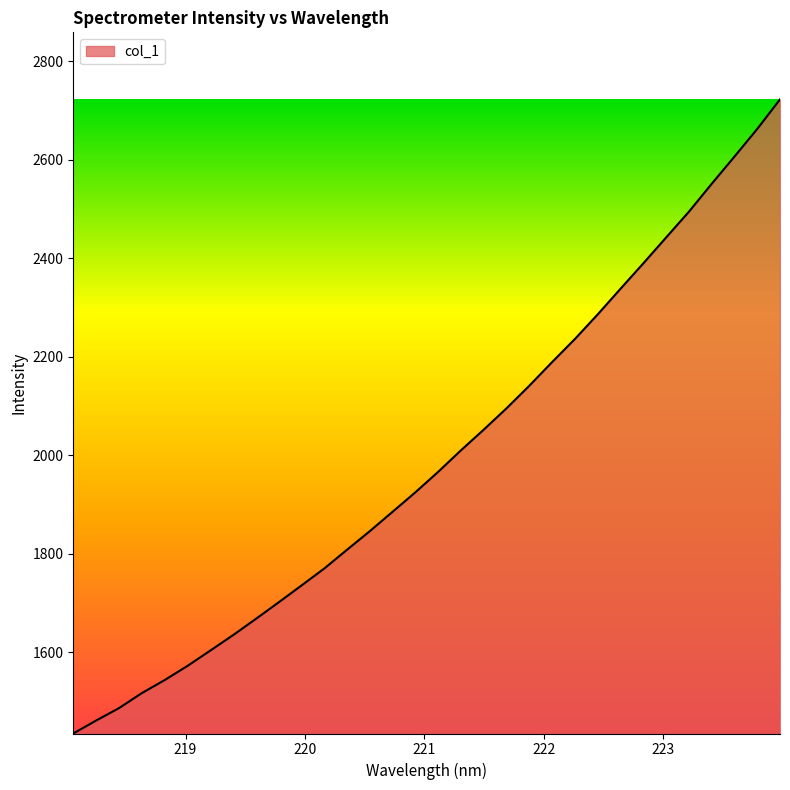

What is the minimum value shown in the chart?

1434.4